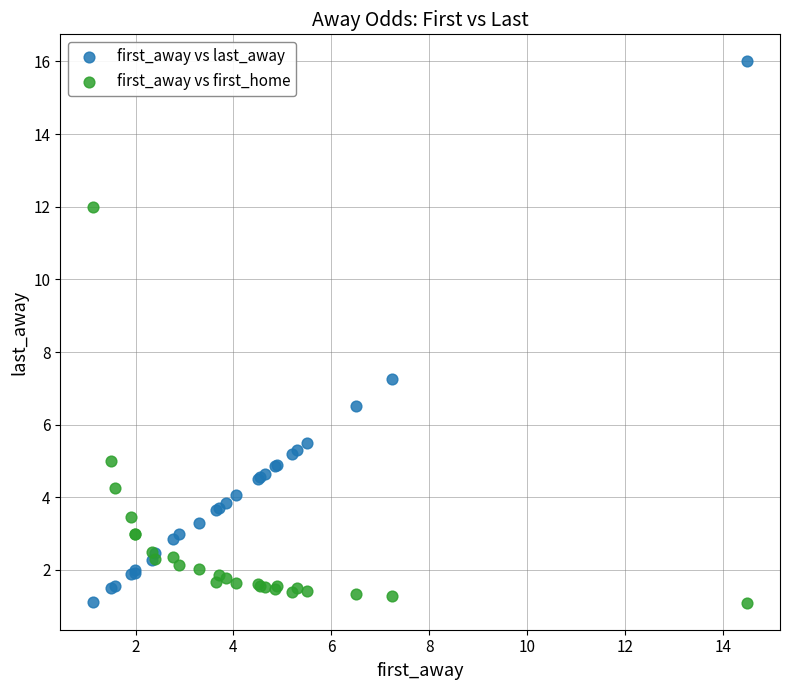

Which series reaches the maximum Y coordinate?

first_away vs last_away